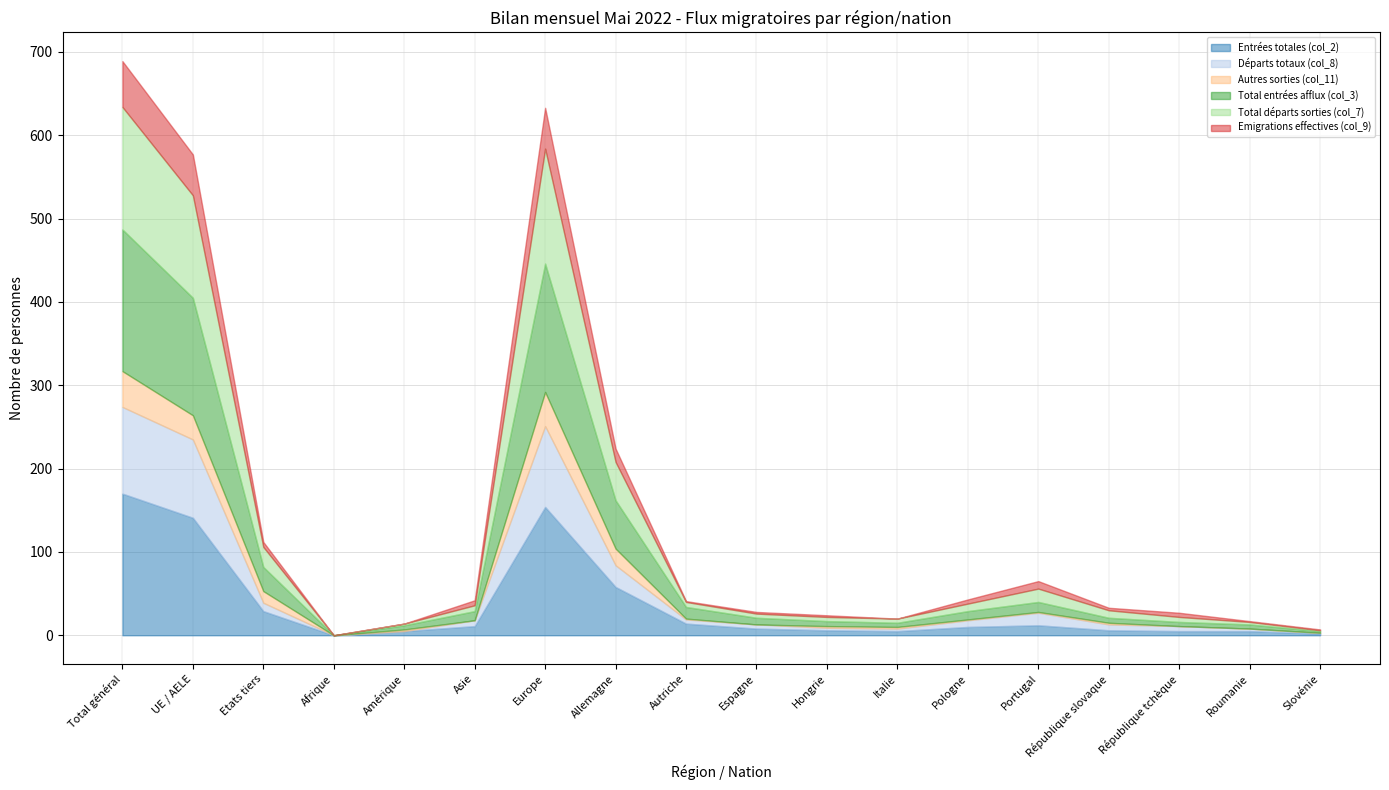

What is the total value across all series at Roumanie?

17